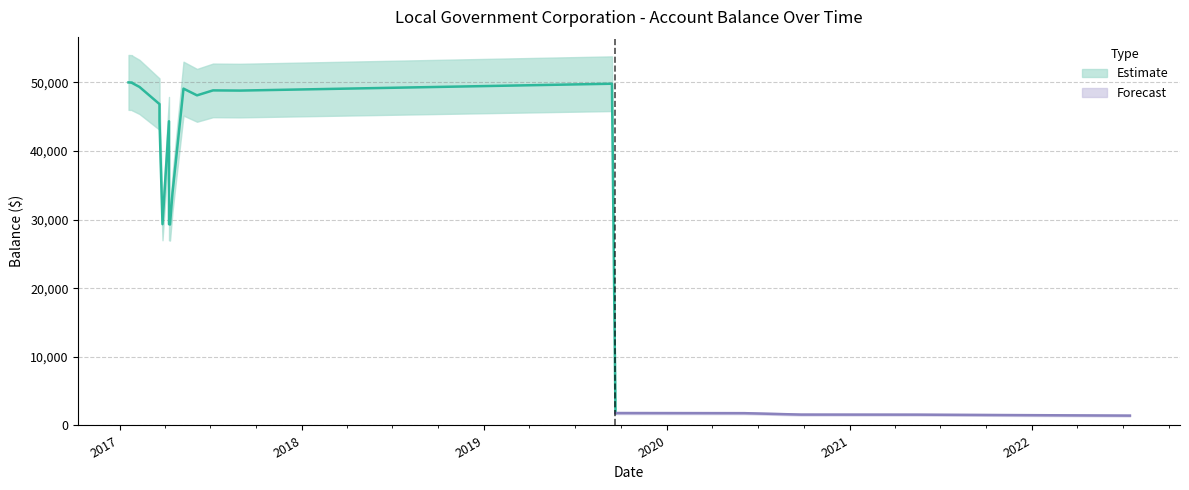

Which has a higher value, 2017-03-22 or 2017-04-12?

2017-03-22